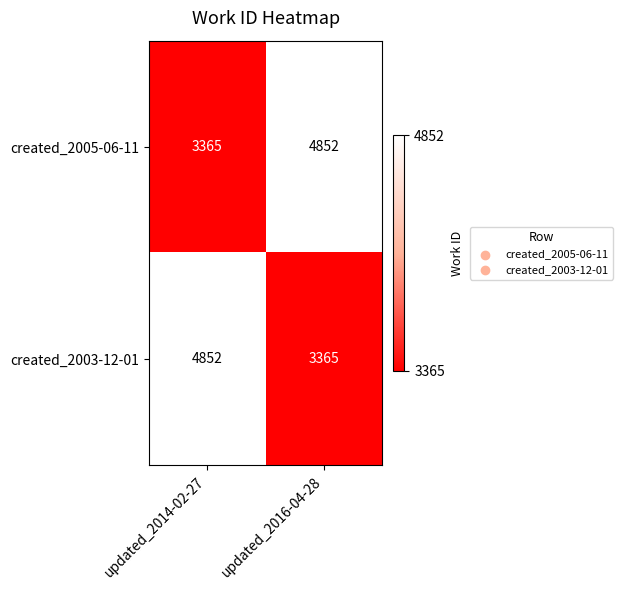

Rank the series at updated_2014-02-27 from highest to lowest value.

created_2003-12-01, created_2005-06-11